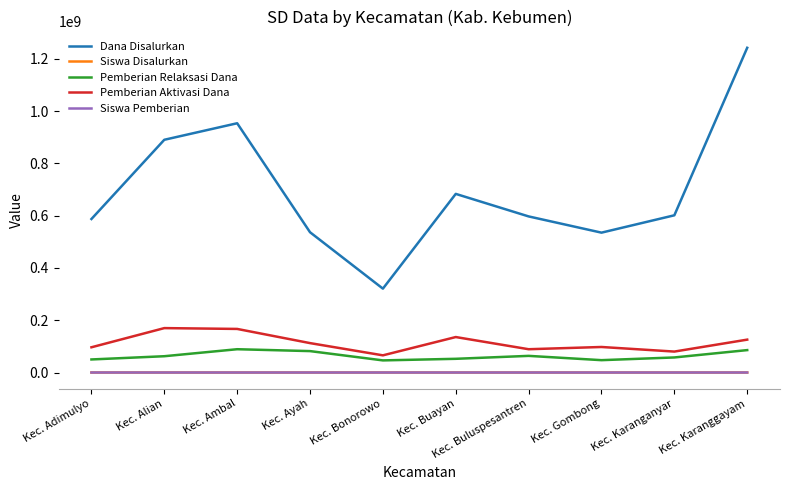

Where is the first local maximum for Dana Disalurkan?

Kec. Ambal